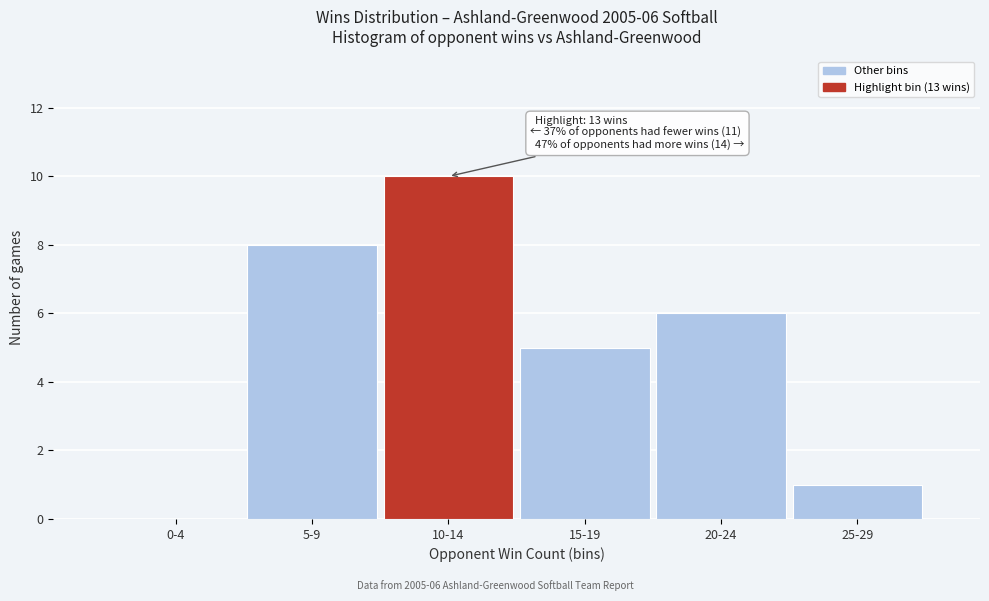

Reading left to right, transcribe all the data shown in this chart.

0-4=0	5-9=8	10-14=10	15-19=5	20-24=6	25-29=1